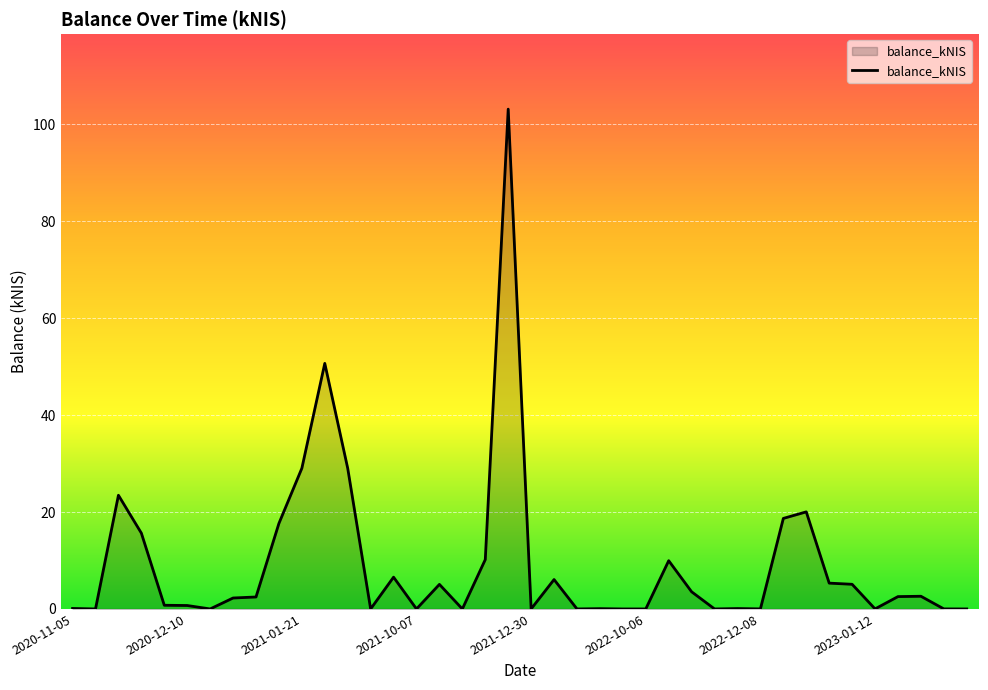

What is the difference between the second highest and second lowest values?

50.7